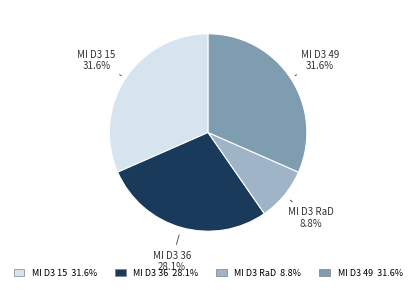

Is it true that MI D3 RaD is 18% of the pie?

False